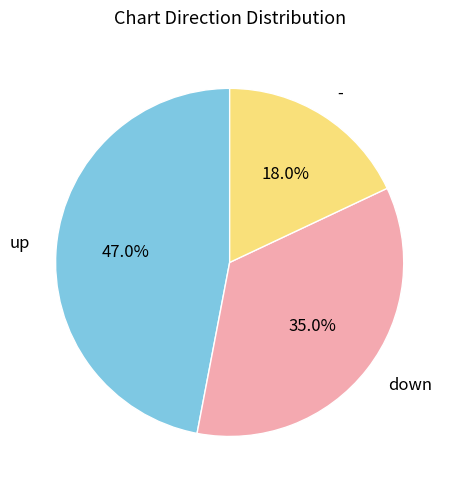

Is the sum of down and up greater than half?

Yes